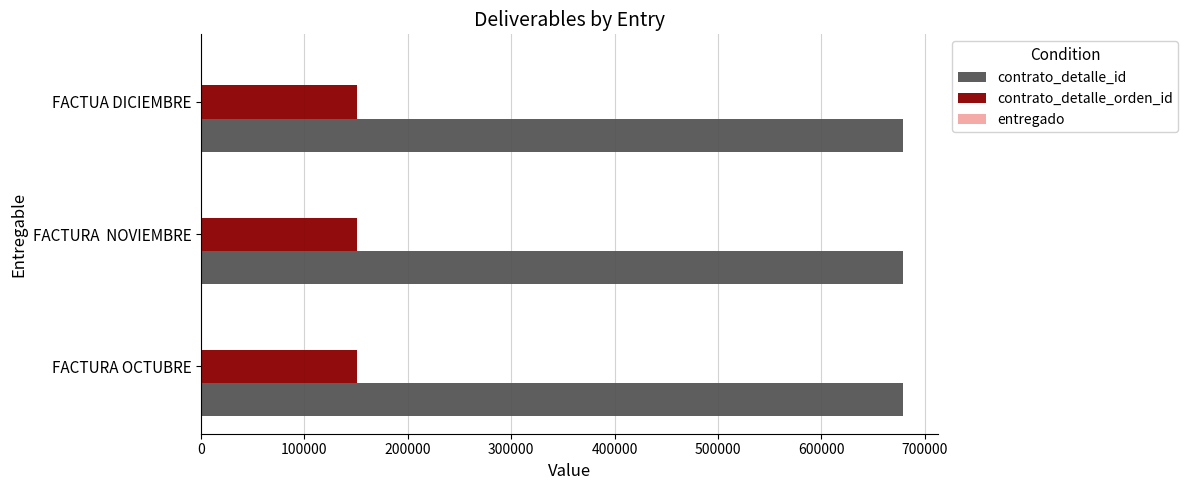

What is the sum of all contrato_detalle_orden_id values?

453315